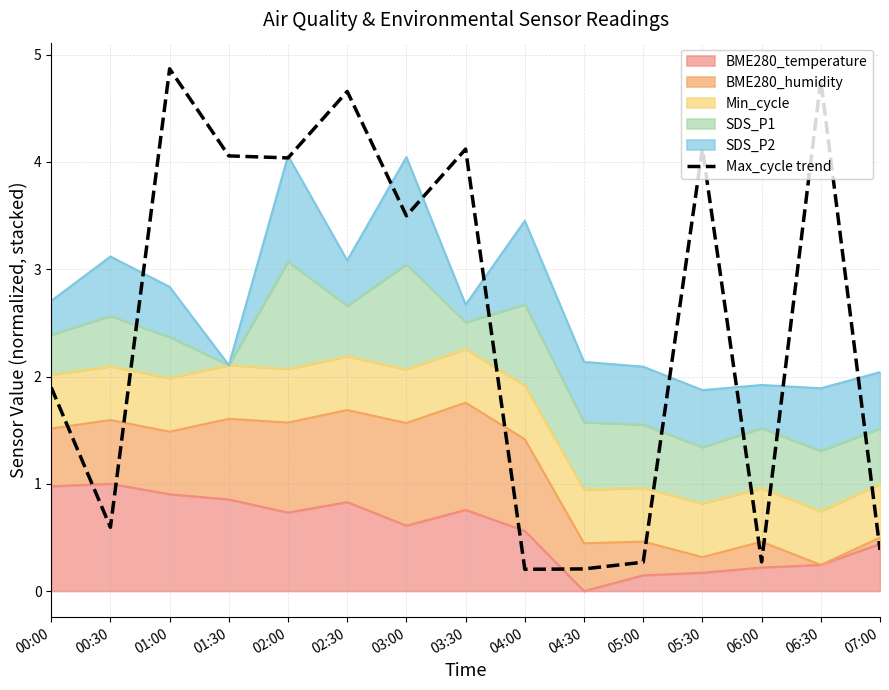

Where is the data nearest to the value 2?

00:00